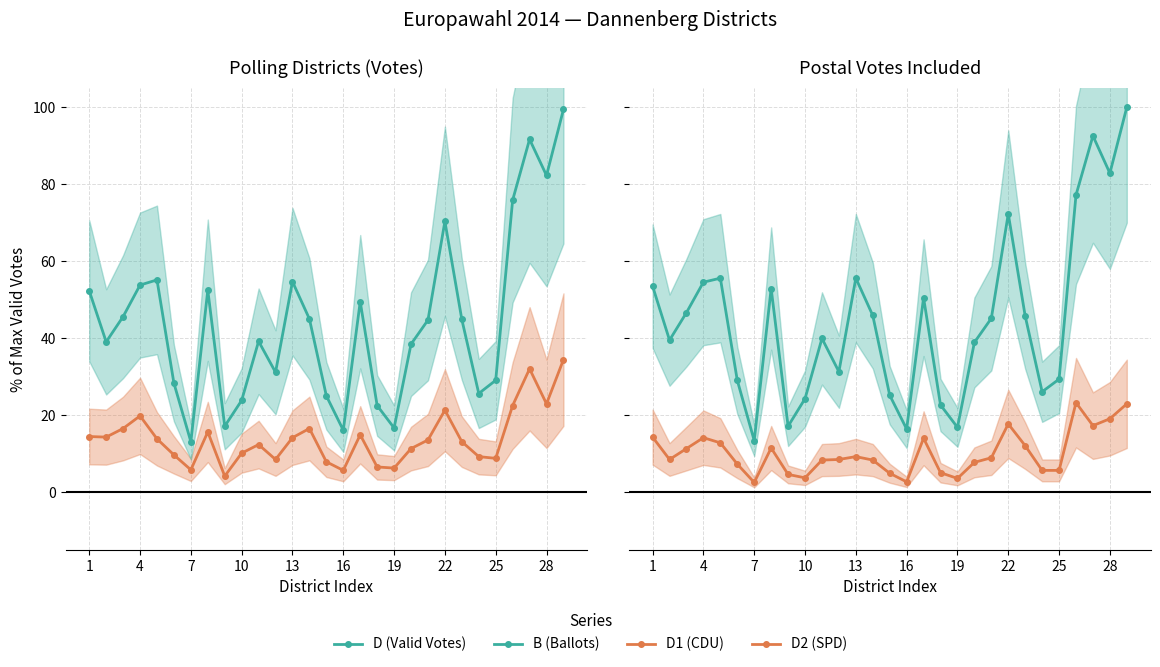

How many values in the D1 (CDU %) series are below 13?

13